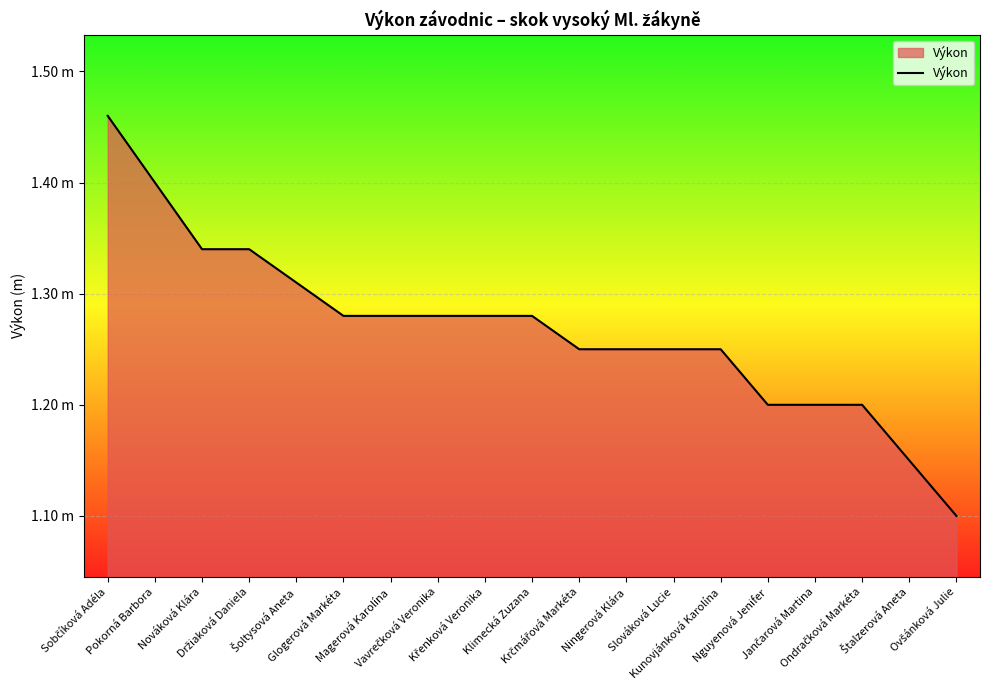

What position from the right is Ondračková Markéta?

3